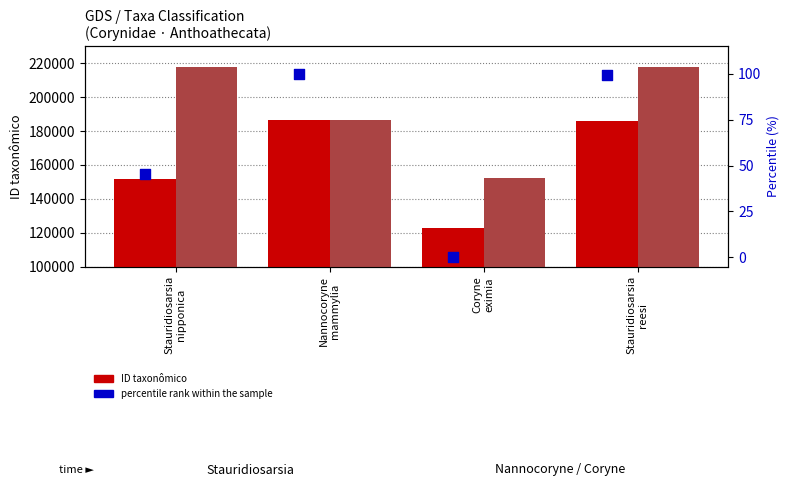

At how many categories does at least one series exceed 56751?

4